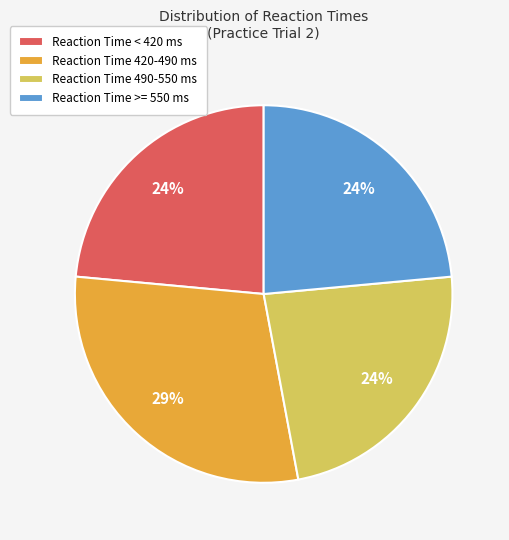

Count the number of slices in the pie.

4